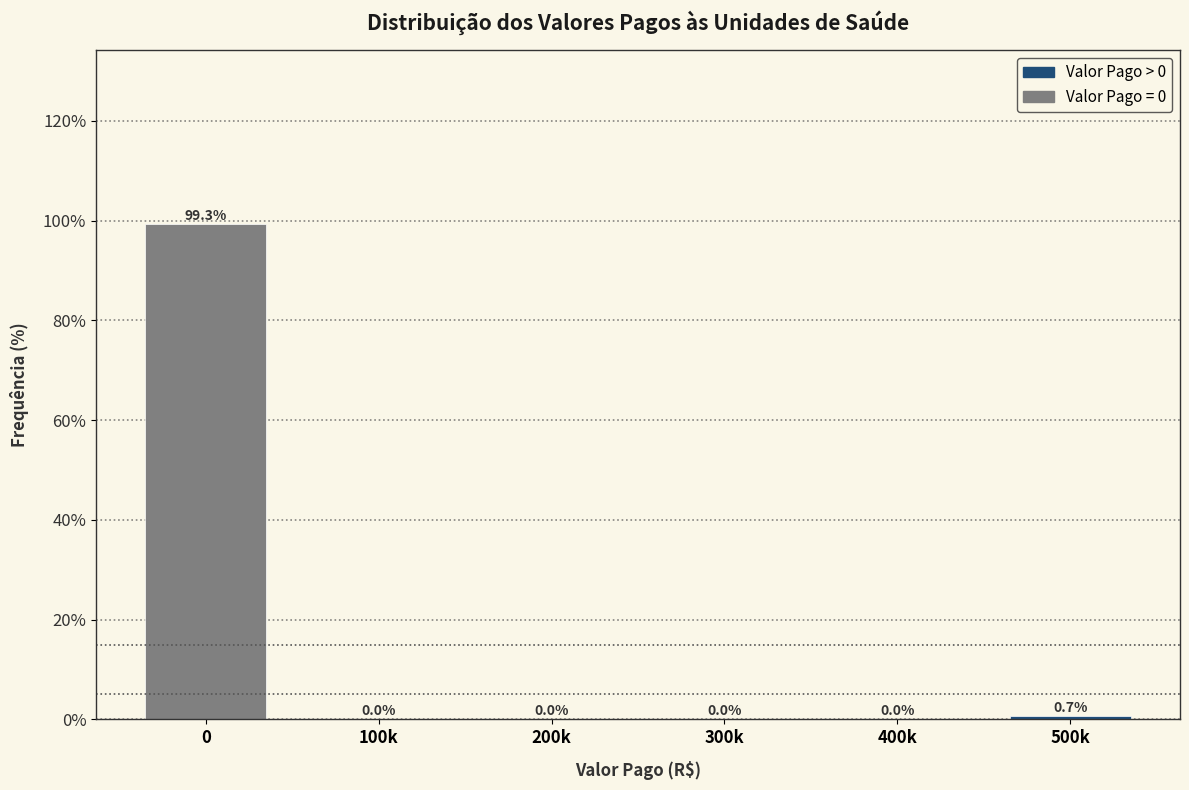

Reading right to left, transcribe all the data shown in this chart.

500k=0.7	400k=0.0	300k=0.0	200k=0.0	100k=0.0	0=99.3